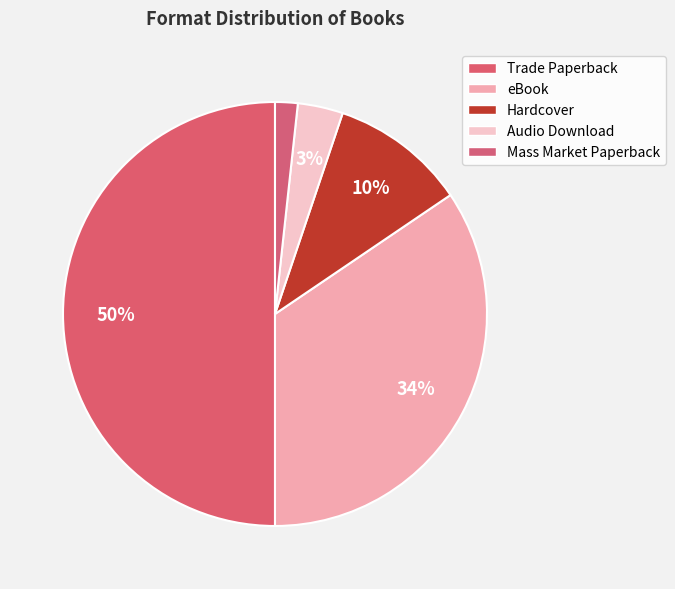

To the nearest percent, what is the average slice percentage?

20%